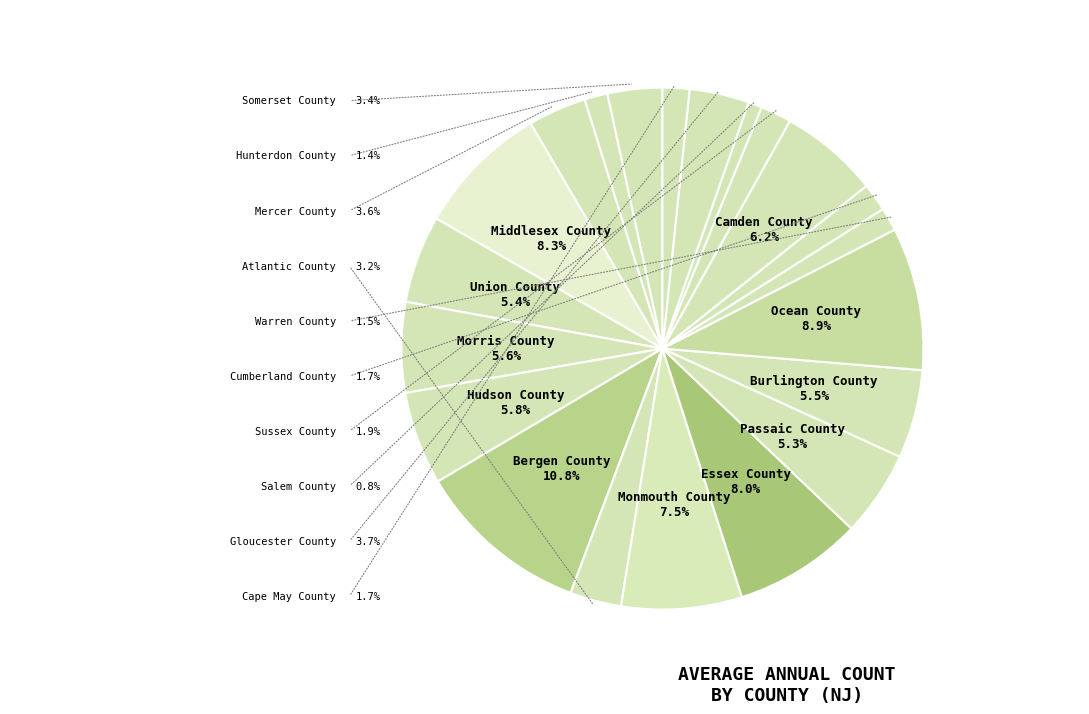

What is the smallest slice in the pie chart?

Salem County